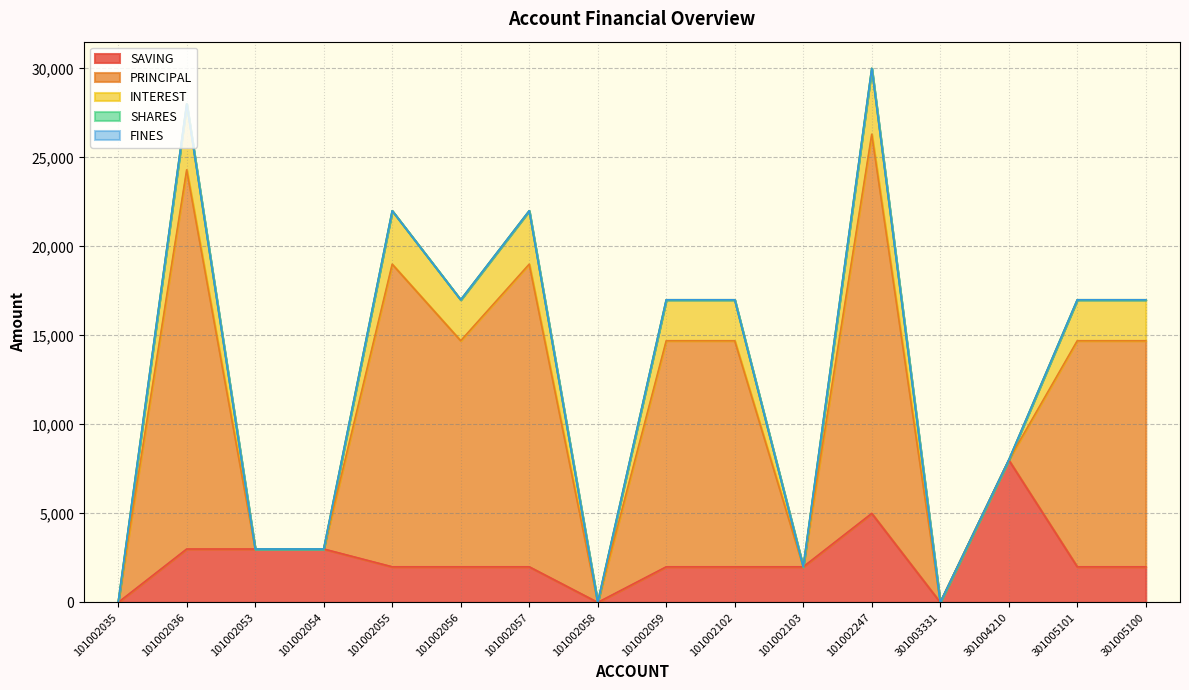

Is the value of PRINCIPAL at 101002035 greater than the value of INTEREST at 101002053?

No